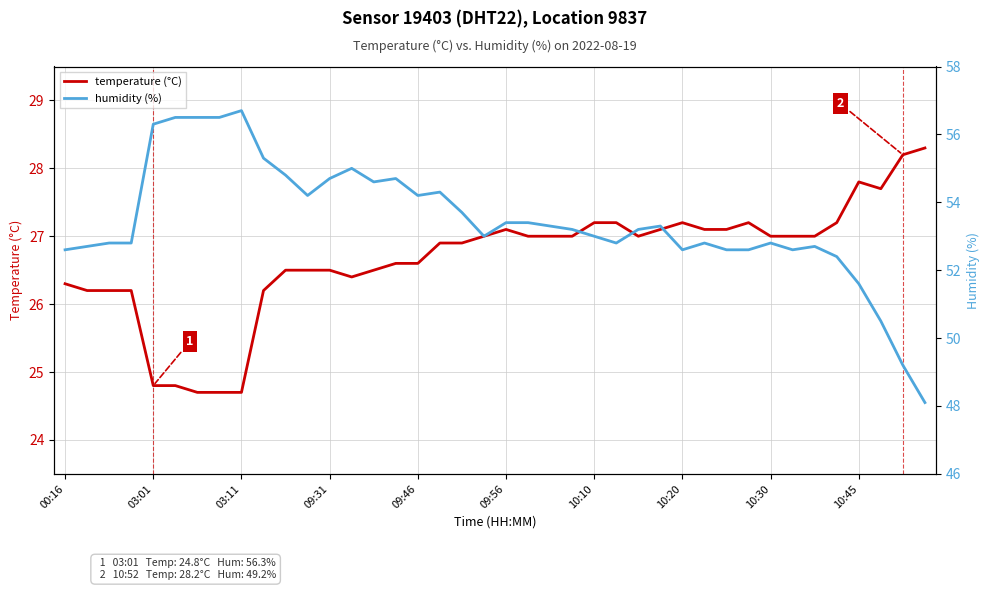

Rank the series by their maximum value, from lowest to highest.

temperature (°C), humidity (%)